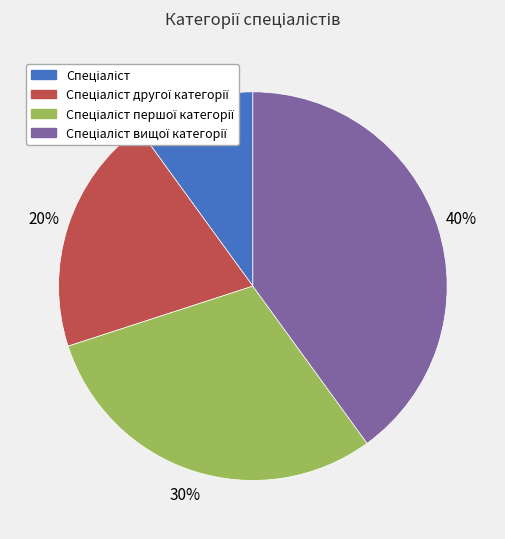

To the nearest percent, what is the average slice percentage?

25%